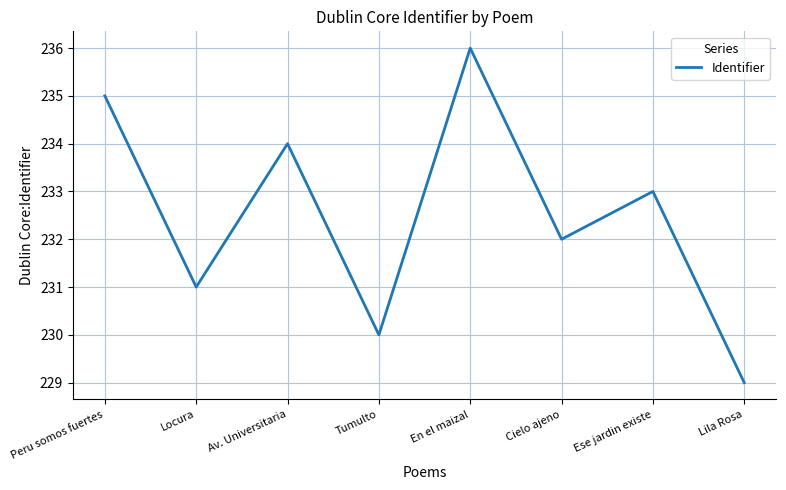

Is this an area chart (filled region under the line)?

No